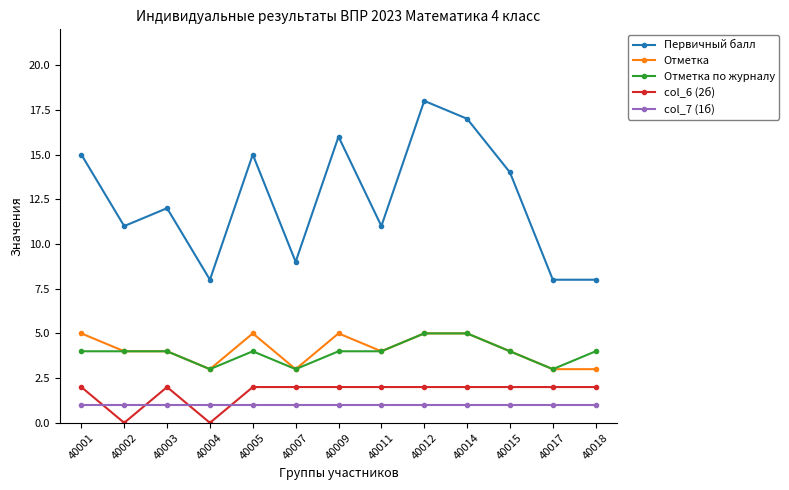

True or false: Отметка по журналу has a value of 4 at 40011.

True